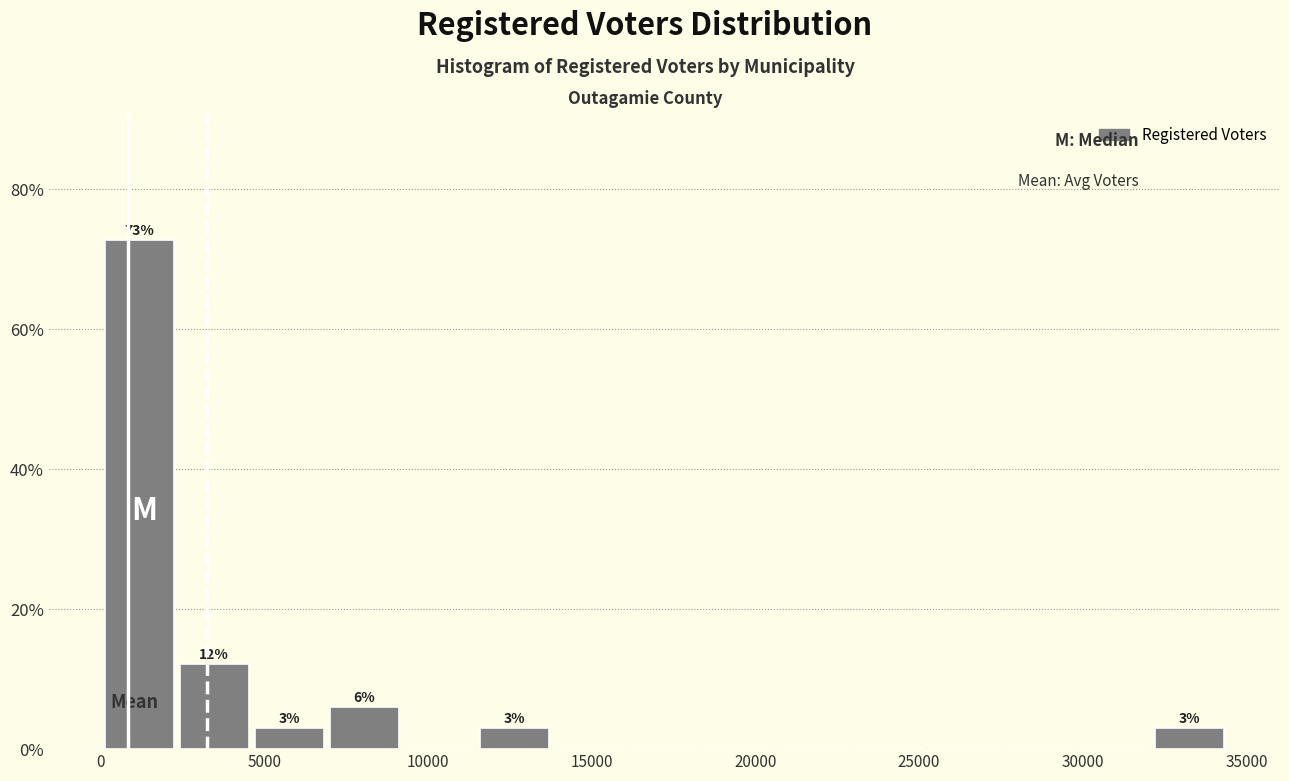

Which range on the x-axis has the tallest bar?

0 to 2500